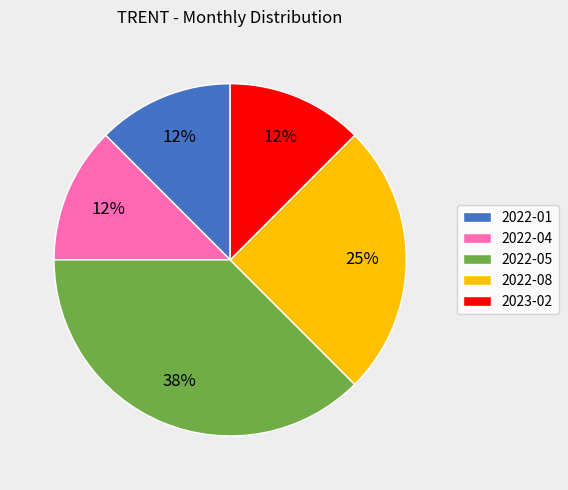

True or false: 2022-08 accounts for 33% of the total.

False